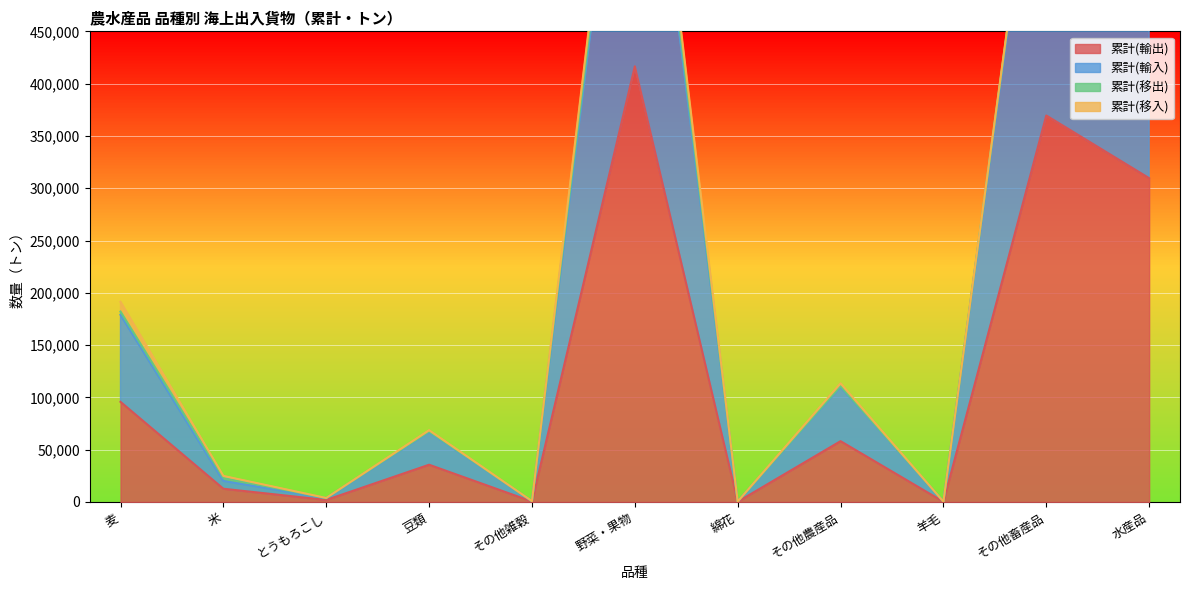

What is the difference between the maximum and minimum values in the 累計(輸入) series?

788567